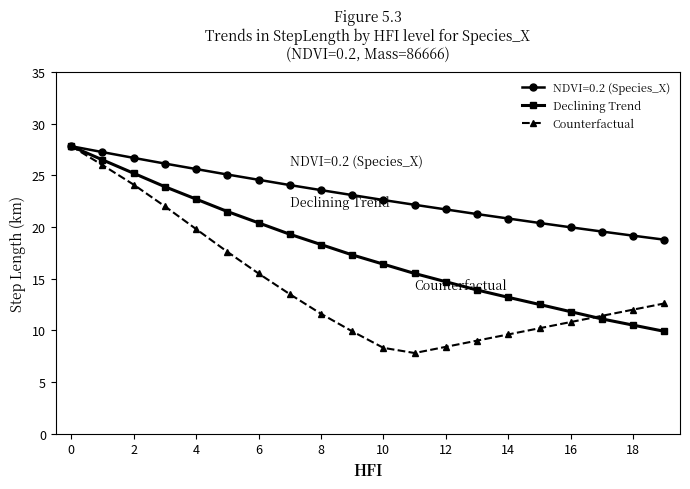

Which series has the largest range (max minus min)?

Counterfactual